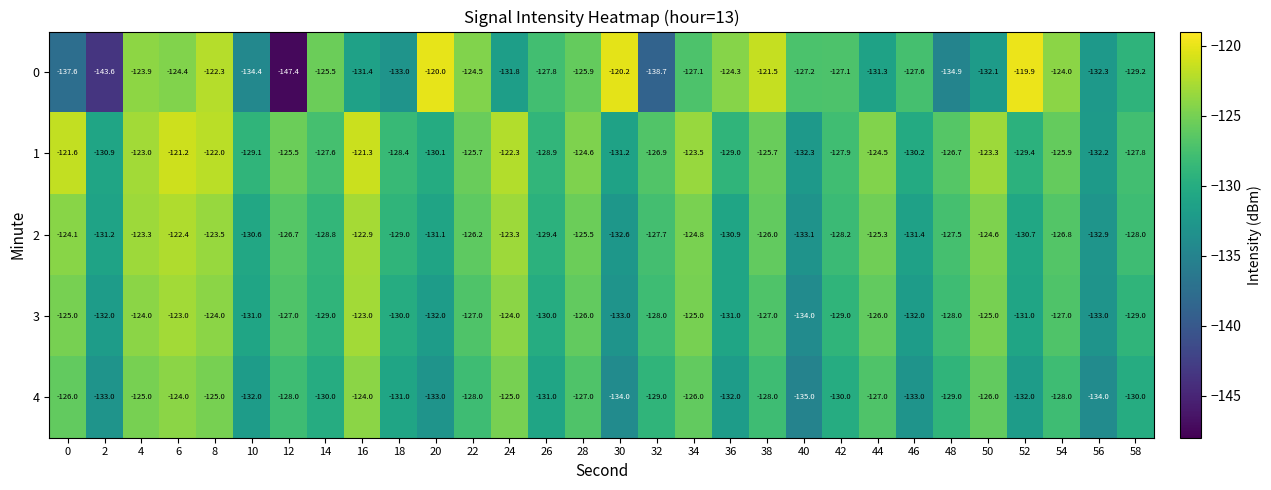

True or false: 1 has a value of -65.1 at 0.

False